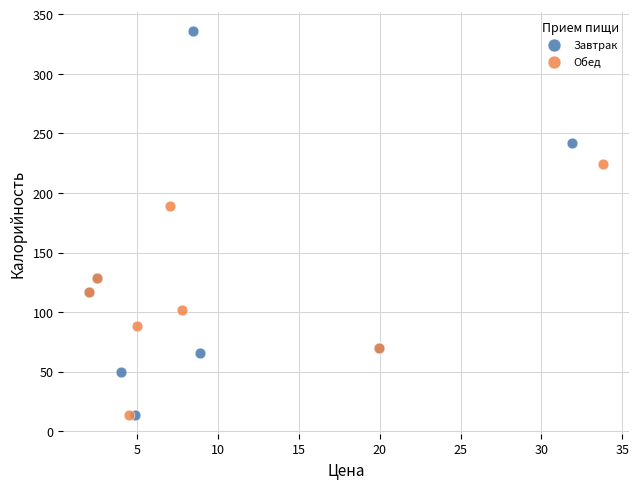

Which series has the largest Y range (max minus min)?

Завтрак